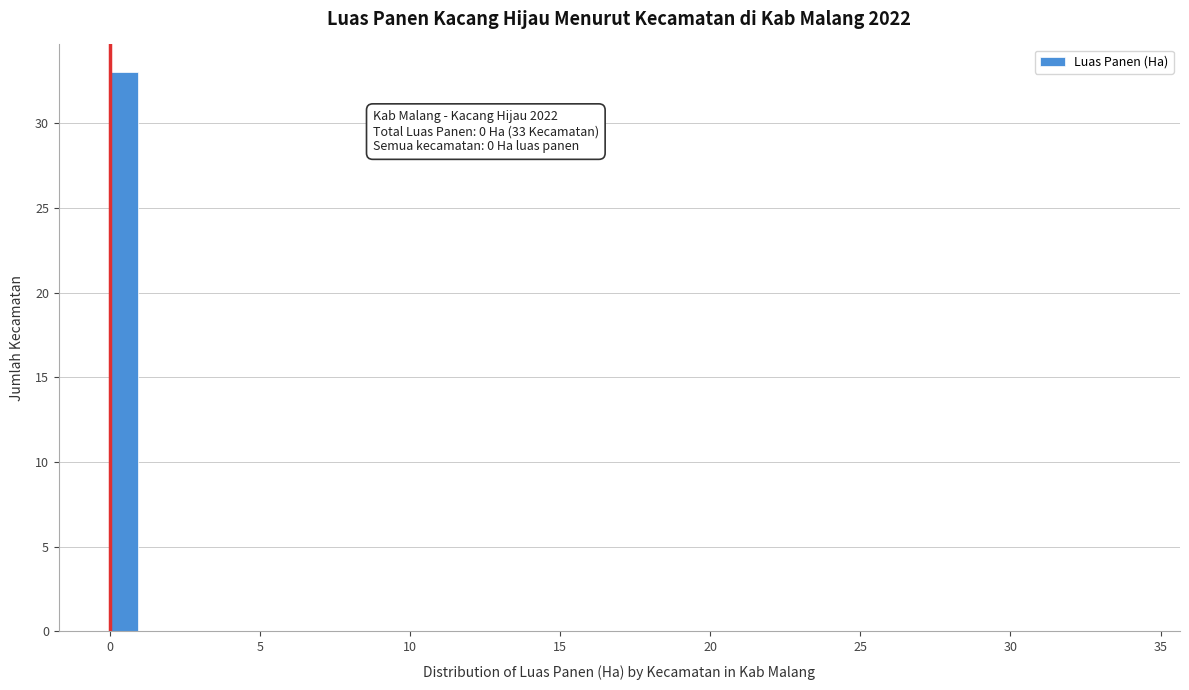

Around what value on the x-axis is the tallest bar? Give the approximate position of its centre, as read against the axis.

0.5